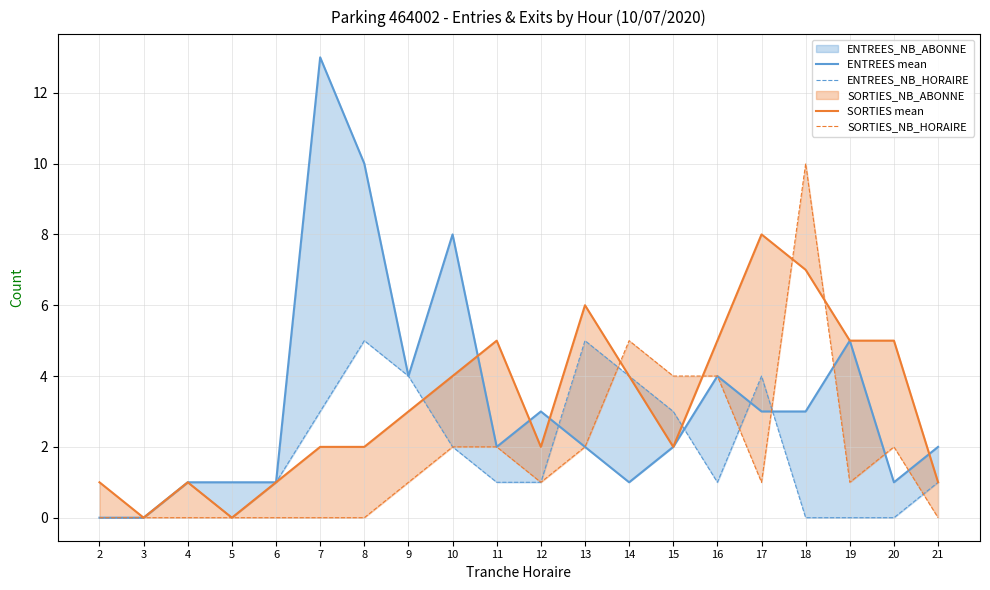

What is the difference between the second highest and minimum values in the ENTREES mean series?

10